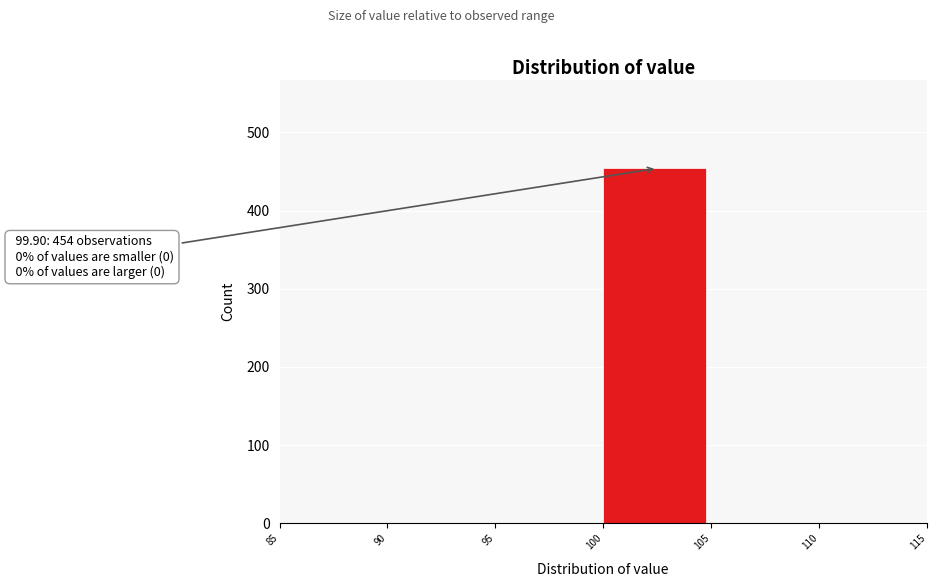

Over which range of the x-axis is the bar tallest?

100 to 105